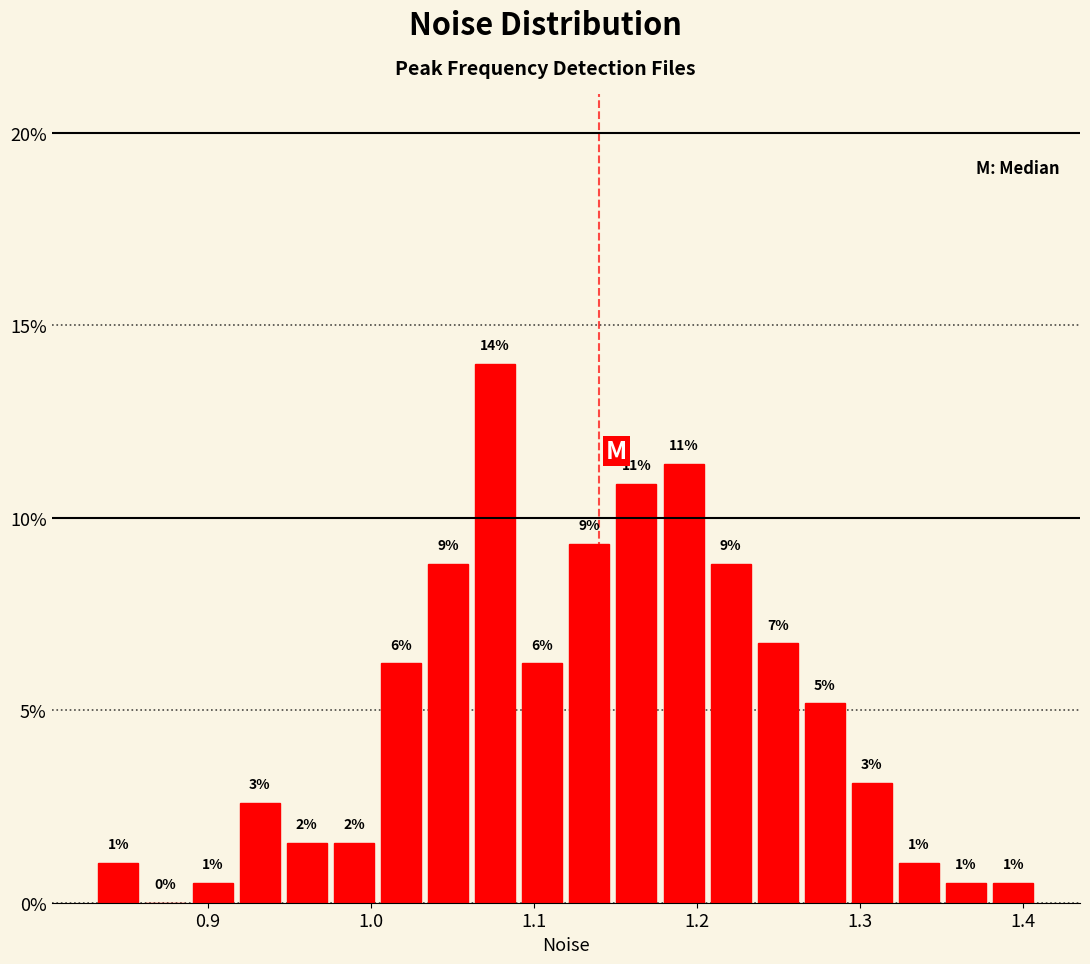

Around what value on the x-axis is the tallest bar? Give the approximate position of its centre, as read against the axis.

1.08